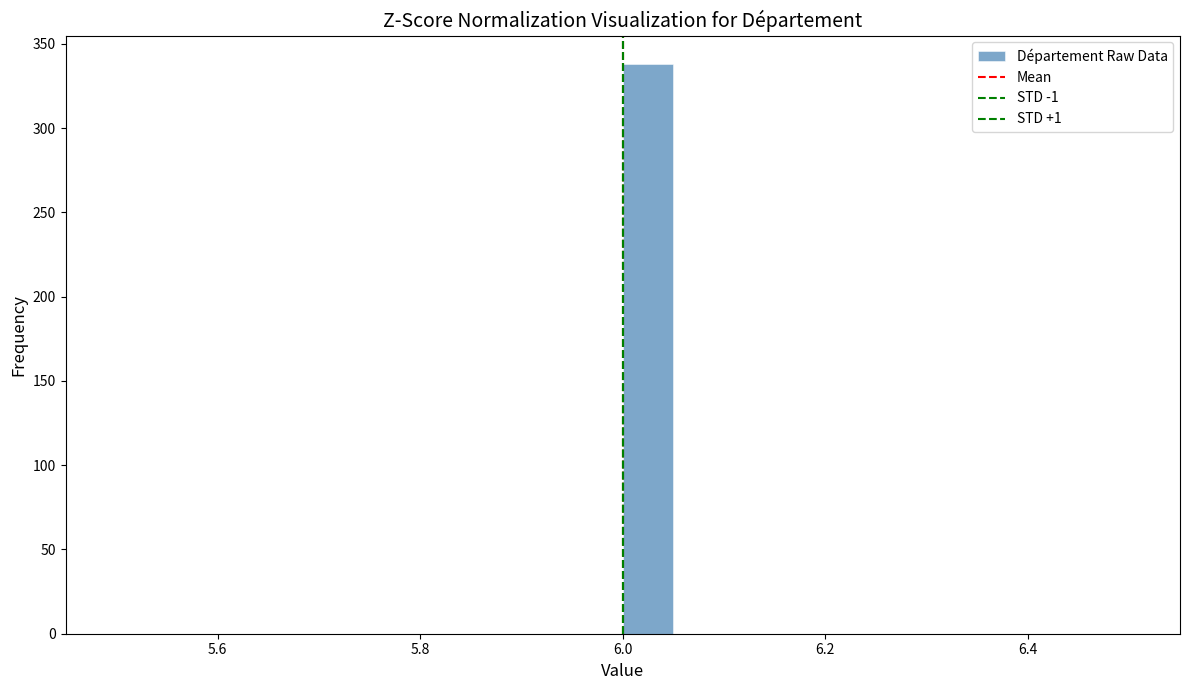

Read against the x-axis, roughly where is the centre of the tallest bar?

6.02